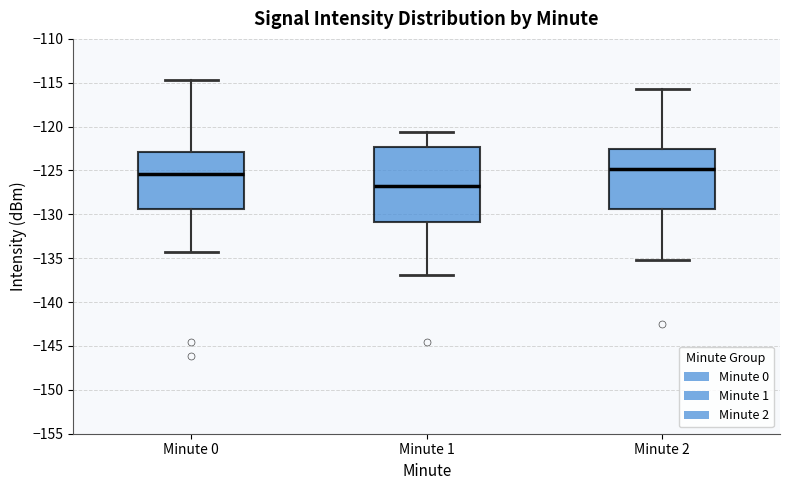

Where is the lower edge of the box for Minute 2 on the y-axis? The values are not printed on the chart, so give them approximately, as read against the axis.

-129.5